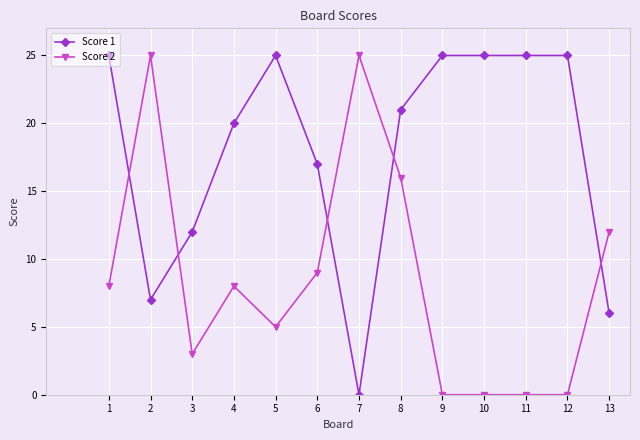

The value of Score 2 at 10 is -8. True or false?

False